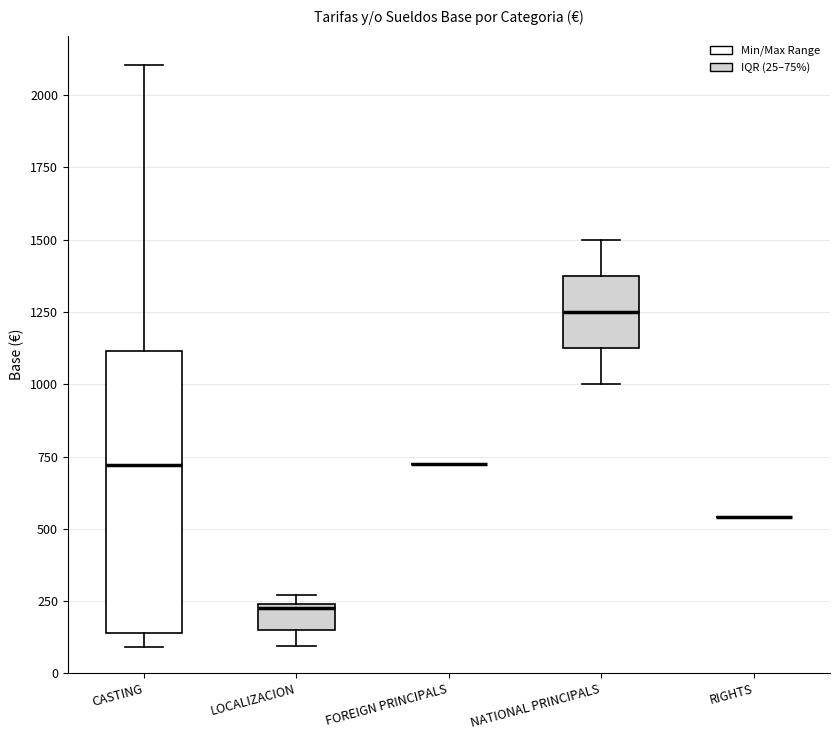

Reading left to right, transcribe this box plot: for each box, give where its median line is, the range the box spans, and where its two whiskers end, as read against the y-axis. The values are not printed on the chart, so give them approximately, as read against the axis.

CASTING: median 700, box 150 to 1100, whiskers 100 to 2100
LOCALIZACION: median 250, box 150 to 250, whiskers 100 to 250 (just above the box's upper edge)
FOREIGN PRINCIPALS: box collapsed to a line at 750, whiskers 750 to 750
NATIONAL PRINCIPALS: median 1250, box 1150 to 1400, whiskers 1000 to 1500
RIGHTS: box collapsed to a line at 550, whiskers 550 to 550